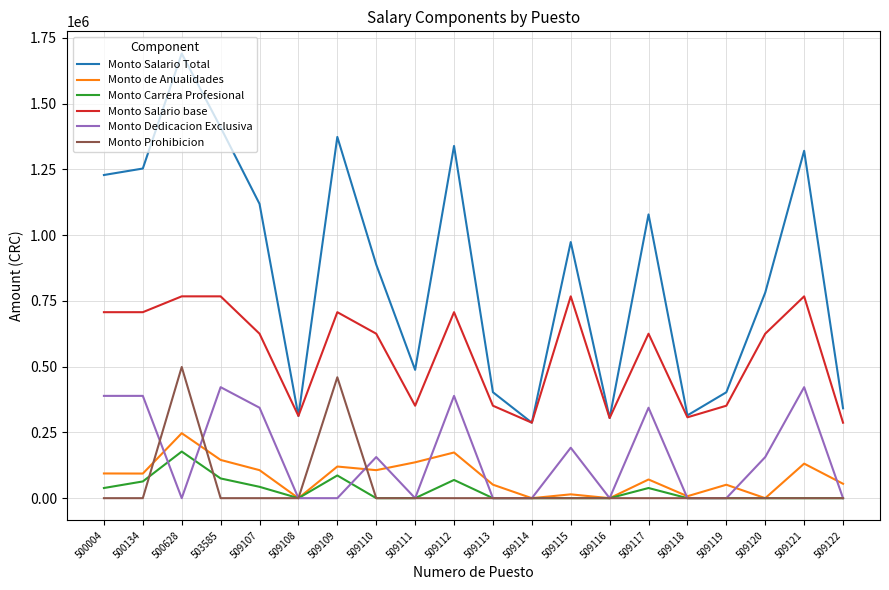

True or false: Monto Carrera Profesional and Monto Salario Total cross at least once.

False